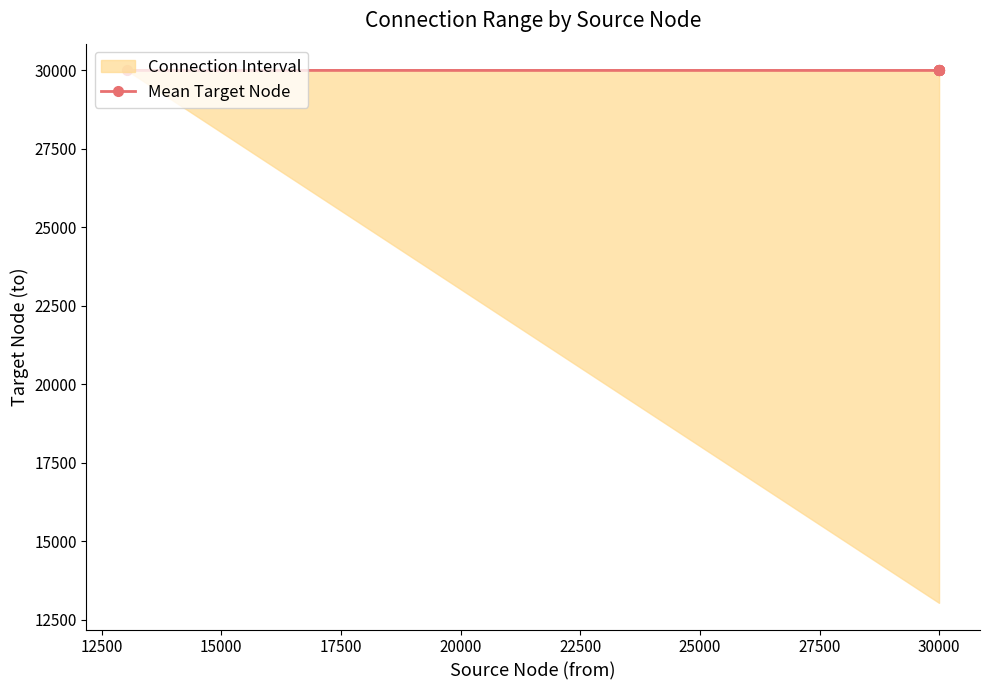

What is the greatest value displayed?

30006.0